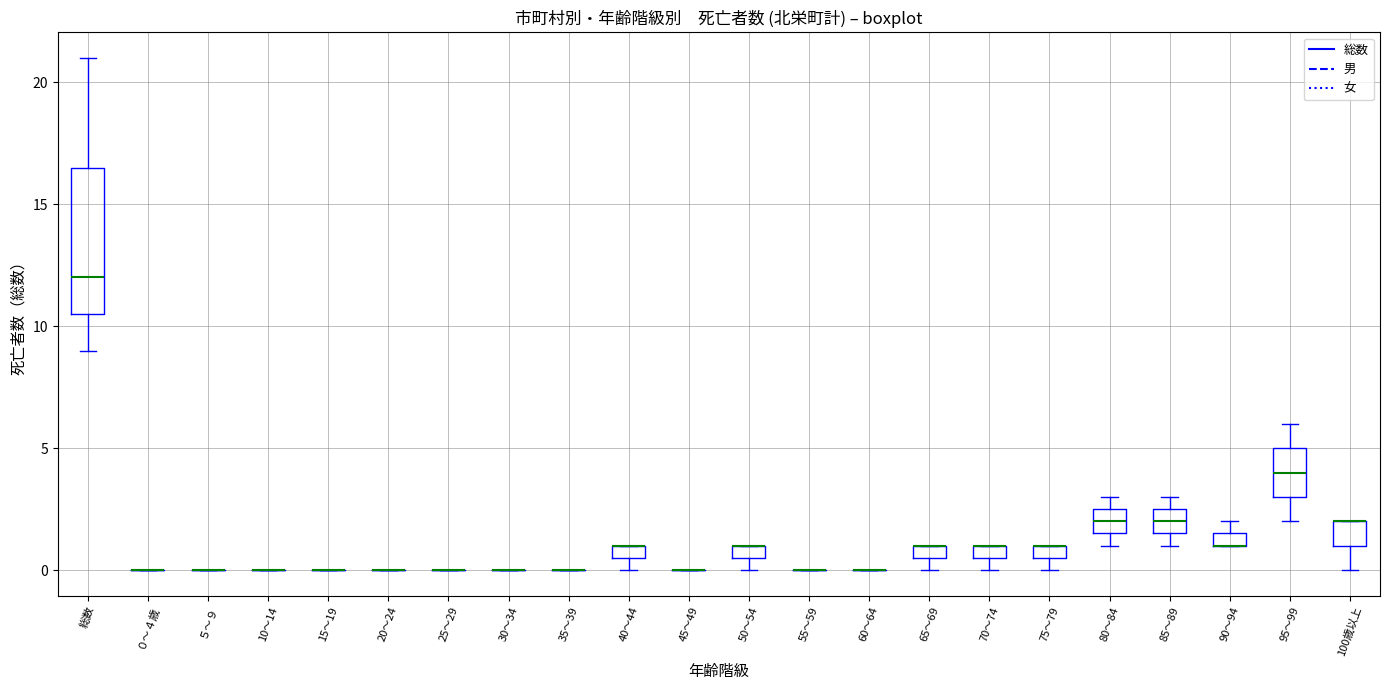

Comparing the boxes themselves (not the whiskers), which one is the tallest?

総数